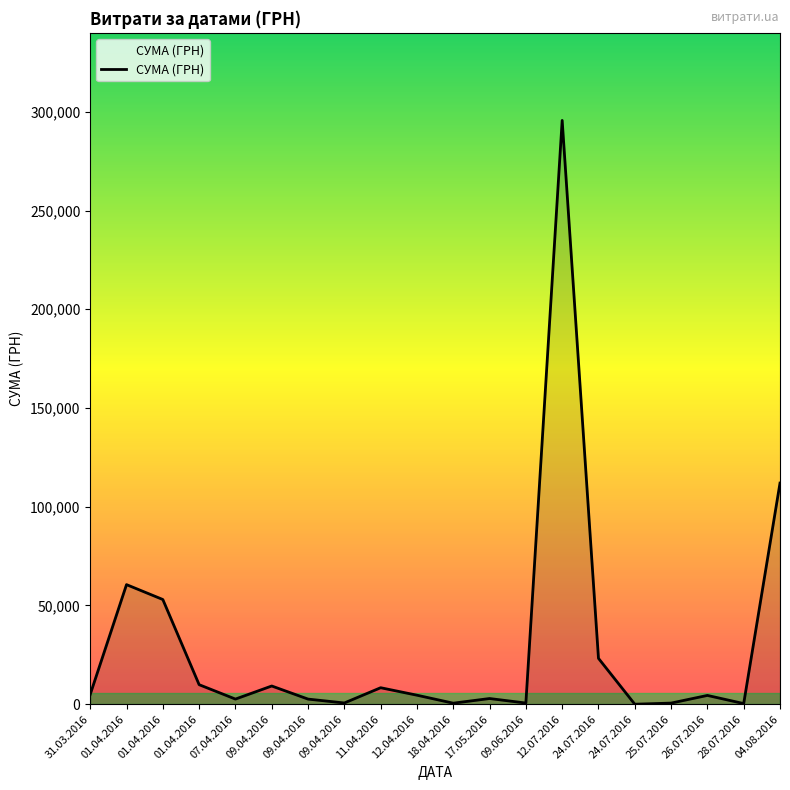

The chart shows a value of 39978.1 at 04.08.2016. True or false?

False